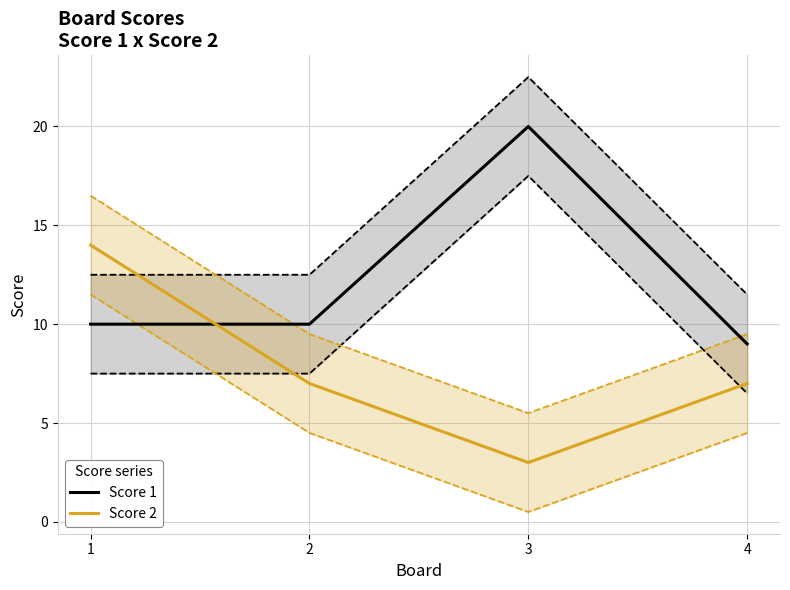

How many lines are shown in the chart?

2